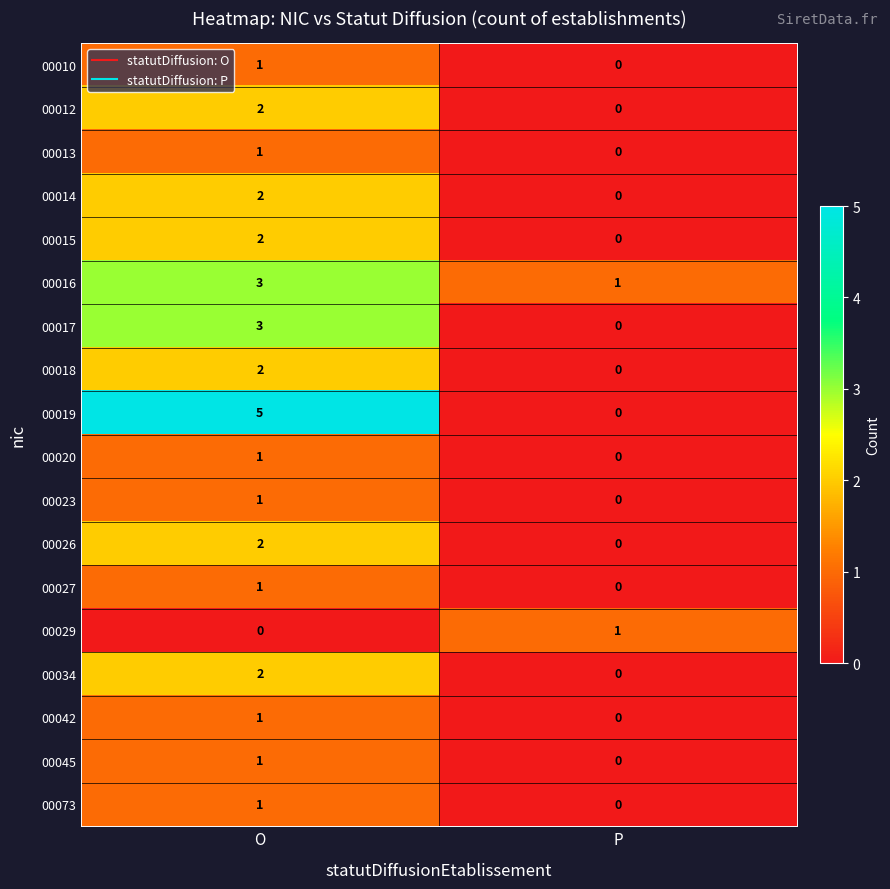

Where is 00073 nearest to the value 0?

P